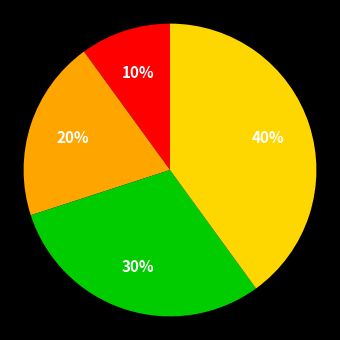

Is there a majority slice in this chart?

No